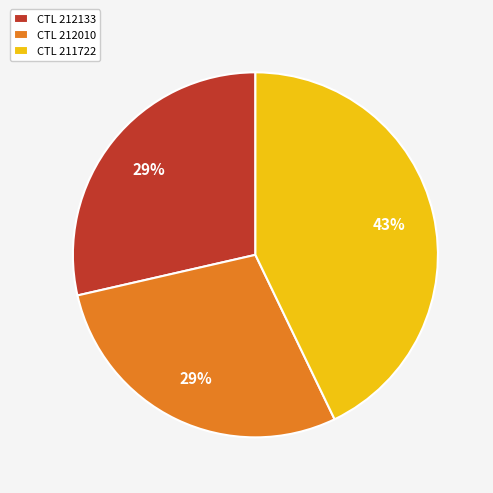

To the nearest percent, what is the difference between the CTL 211722 and CTL 212133 slice percentages?

14%